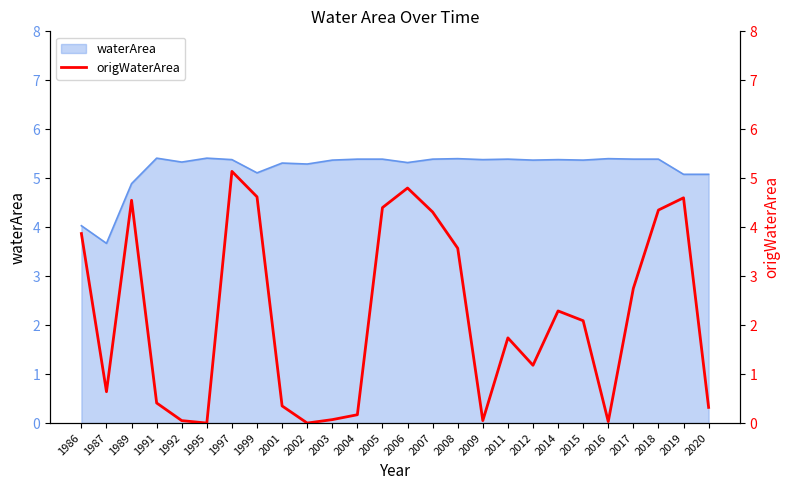

The value at 2014 is 0.8. True or false?

False